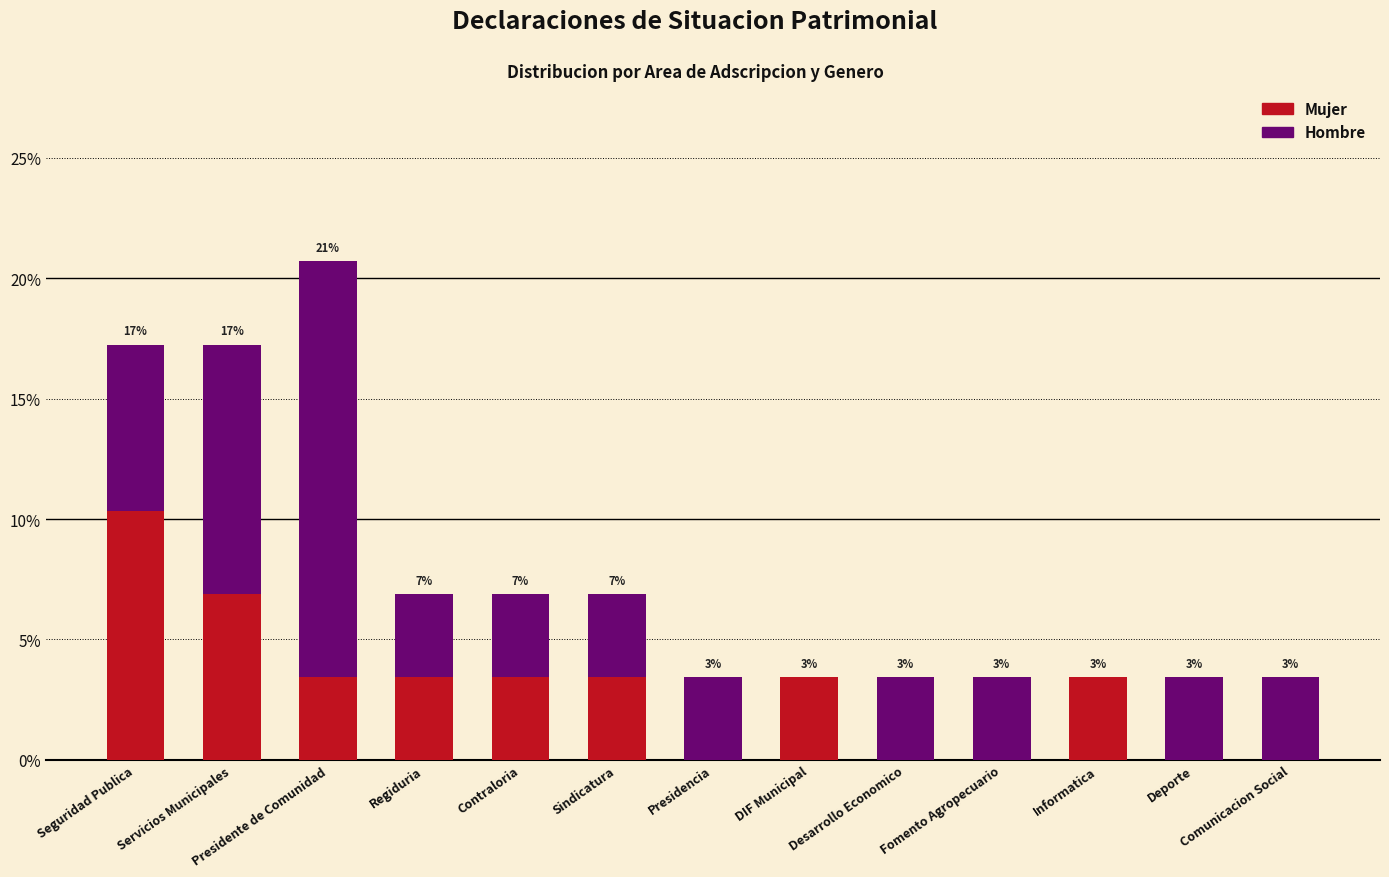

At which category is the sum across all series the highest?

Presidente de Comunidad